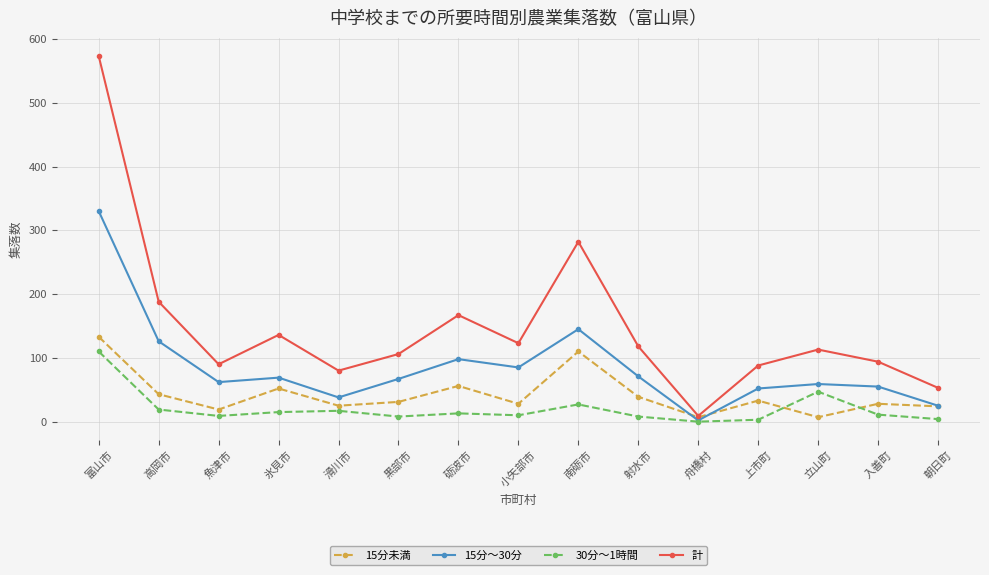

At 砺波市, list the series in order from smallest to largest.

30分～1時間, 15分未満, 15分～30分, 計